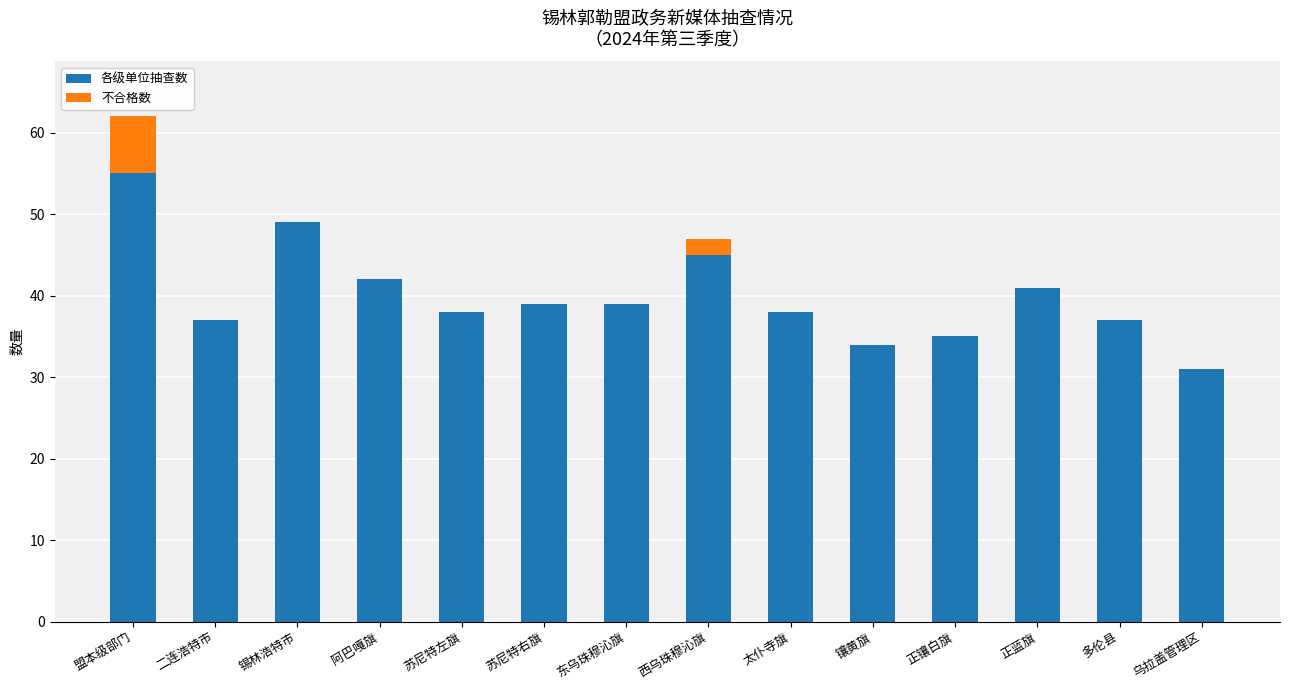

What is the maximum value for 各级单位抽查数?

55